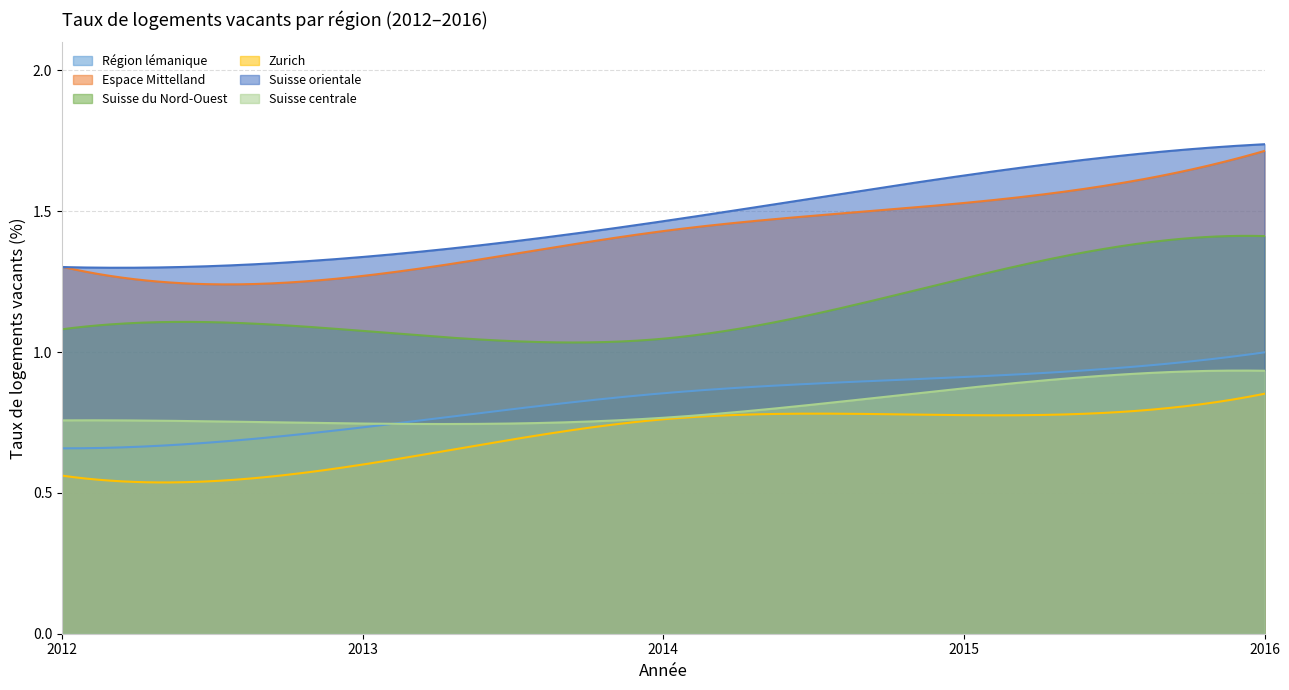

Reading left to right, list all the values displayed in this chart.

Région lémanique: 0.7	0.7	0.9	0.9	1.0
Espace Mittelland: 1.3	1.3	1.4	1.5	1.7
Suisse du Nord-Ouest: 1.1	1.1	1.0	1.3	1.4
Zurich: 0.6	0.6	0.8	0.8	0.9
Suisse orientale: 1.3	1.3	1.5	1.6	1.7
Suisse centrale: 0.8	0.7	0.8	0.9	0.9